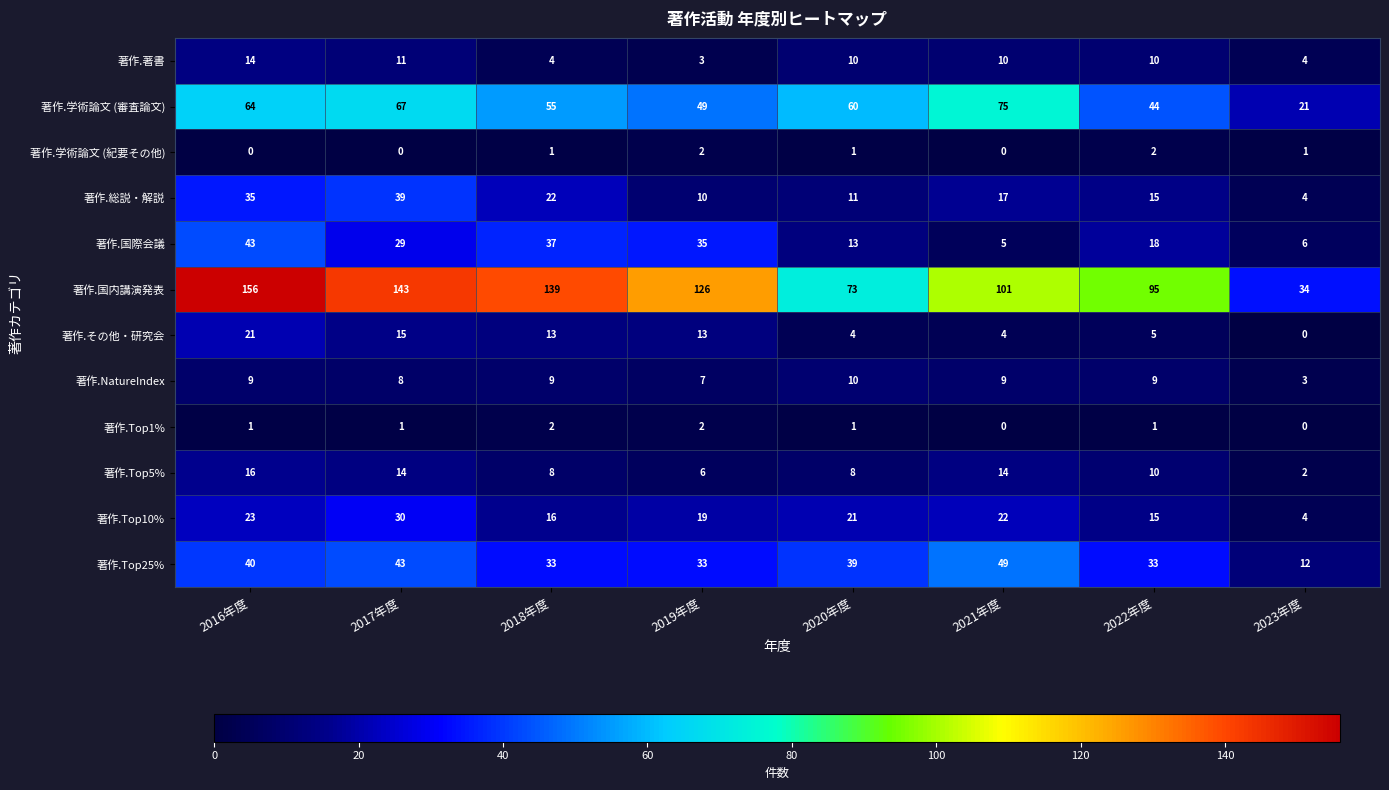

At 2018年度, list the series in order from smallest to largest.

著作.学術論文 (紀要その他), 著作.Top1%, 著作.著書, 著作.Top5%, 著作.NatureIndex, 著作.その他・研究会, 著作.Top10%, 著作.総説・解説, 著作.Top25%, 著作.国際会議, 著作.学術論文 (審査論文), 著作.国内講演発表